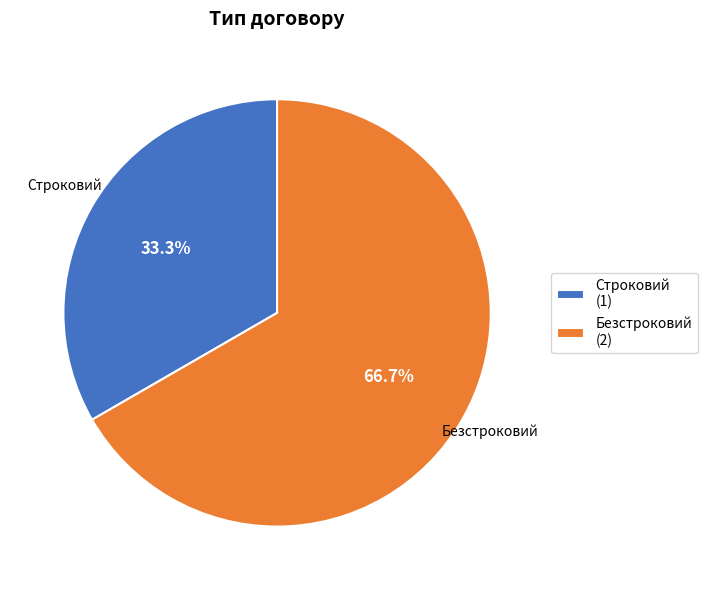

Which has a higher value, Безстроковий (2) or Строковий (1)?

Безстроковий (2)